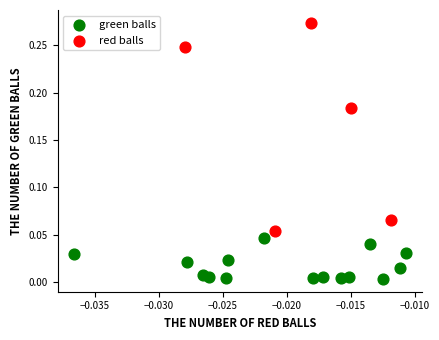

Which series reaches the minimum Y coordinate?

green balls